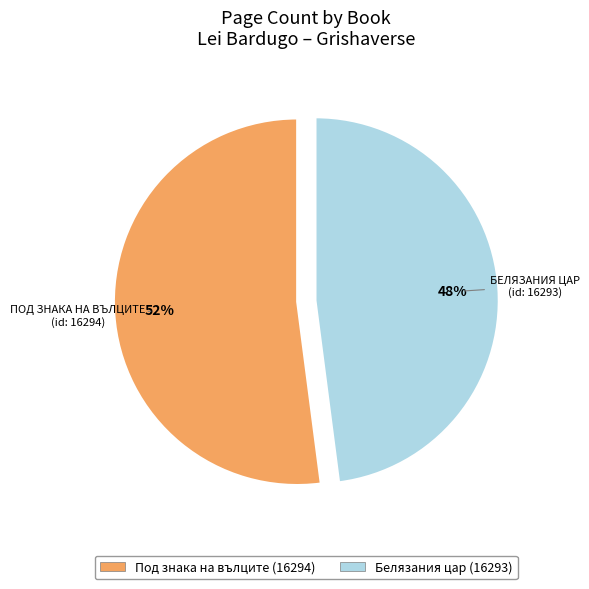

Approximately how many times larger is the value at Белязания цар (16293) compared to Под знака на вълците (16294)?

0.9